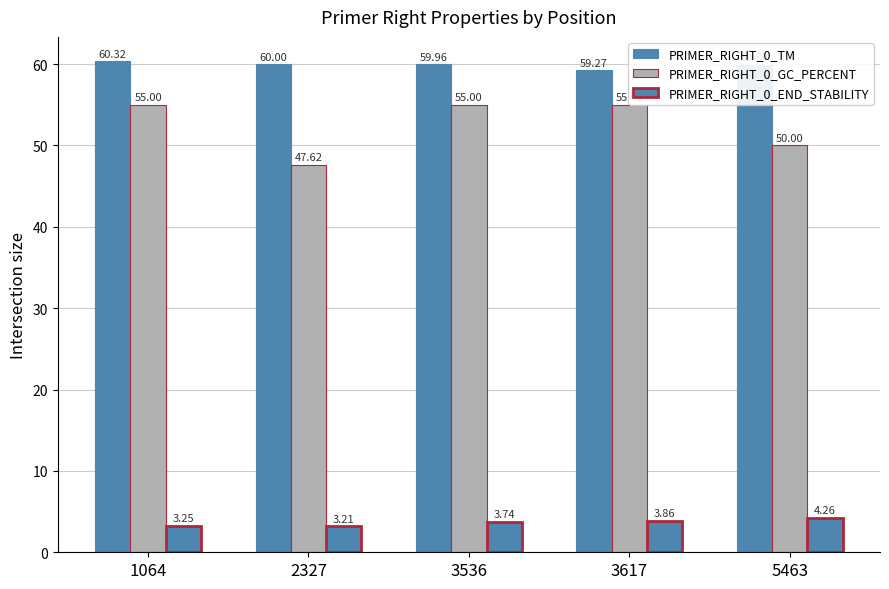

How many bars are there in total?

15